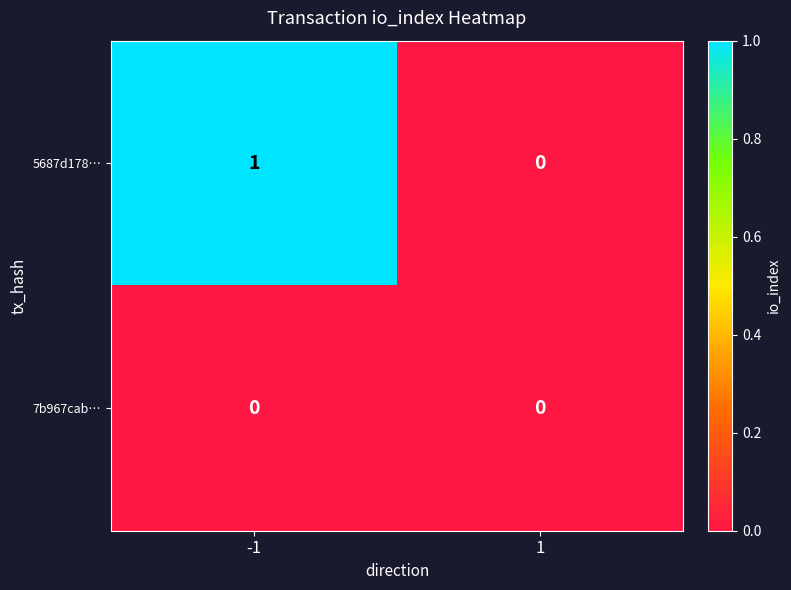

Which series has the largest total across all categories?

5687d178…